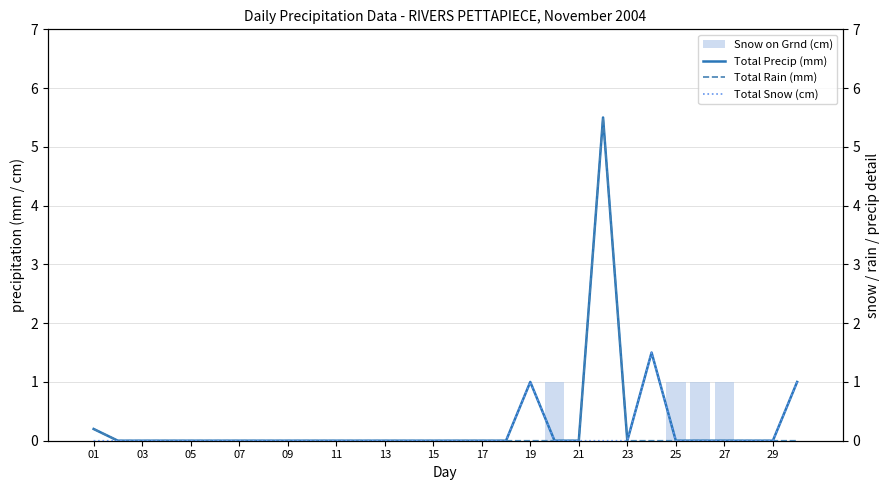

Is it true that Snow on Grnd (cm) equals 0 at 23?

True